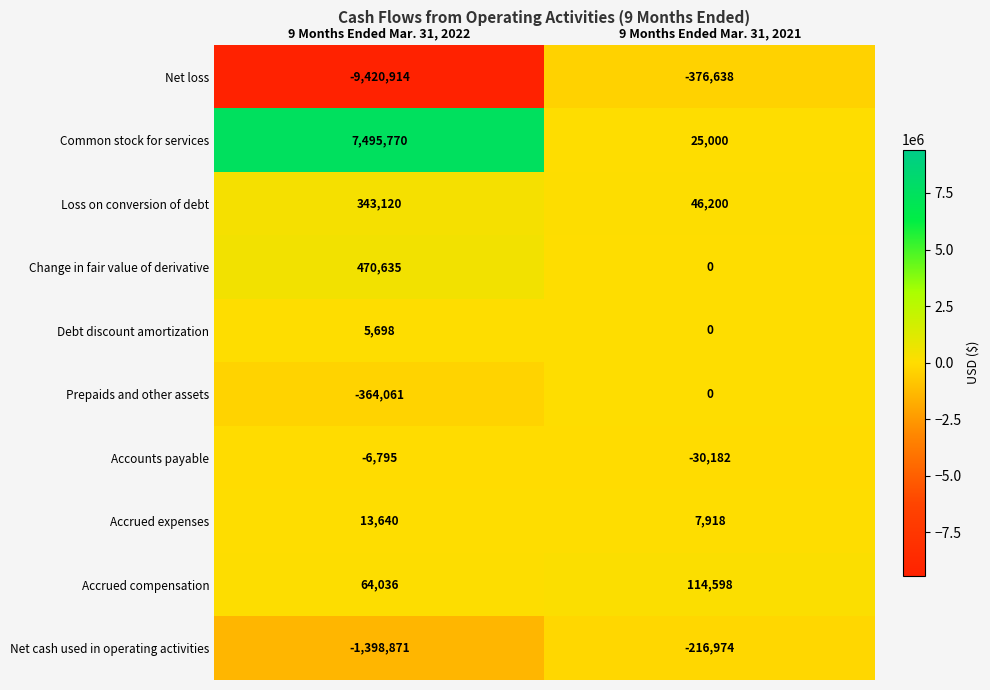

Rank the series by their maximum value, from lowest to highest.

Net loss, Net cash used in operating activities, Accounts payable, Prepaids and other assets, Debt discount amortization, Accrued expenses, Accrued compensation, Loss on conversion of debt, Change in fair value of derivative, Common stock for services